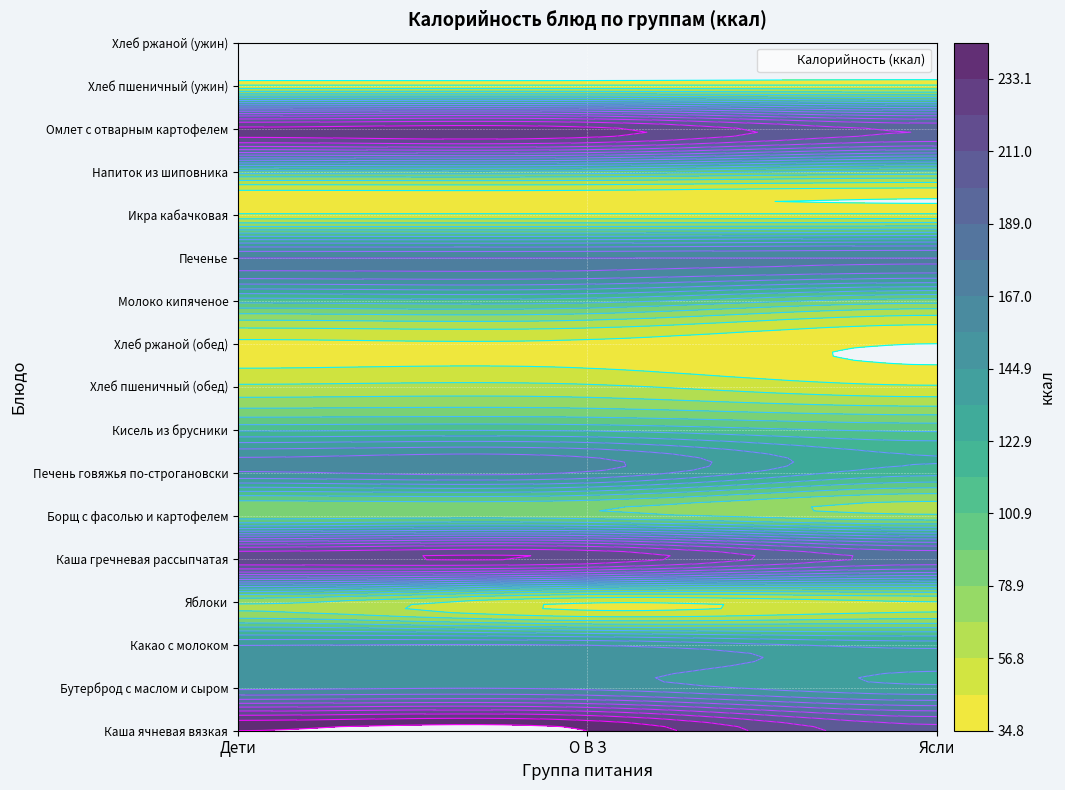

Reading left to right, extract all data points from this chart.

Каша ячневая вязкая: 0=244.1	1=244.1	2=203.4
Бутерброд с маслом и сыром: 0=153.0	1=153.0	2=136.0
Какао с молоком: 0=144.0	1=144.0	2=129.6
Яблоки: 0=70.5	1=47.0	2=56.4
Каша гречневая рассыпчатая: 0=219.3	1=219.3	2=185.6
Борщ с фасолью и картофелем: 0=83.5	1=83.5	2=69.6
Печень говяжья по-строгановски: 0=154.9	1=154.9	2=116.2
Кисель из брусники: 0=109.4	1=109.4	2=98.5
Хлеб пшеничный (обед): 0=58.8	1=58.8	2=47.0
Хлеб ржаной (обед): 0=43.5	1=43.5	2=34.8
Молоко кипяченое: 0=106.0	1=106.0	2=84.8
Печенье: 0=166.8	1=166.8	2=166.8
Икра кабачковая: 0=47.6	1=47.6	2=47.6
Напиток из шиповника: 0=97.0	1=97.0	2=87.3
Омлет с отварным картофелем: 0=224.7	1=224.7	2=198.3
Хлеб пшеничный (ужин): 0=47.0	1=47.0	2=47.0
Хлеб ржаной (ужин): 0=34.8	1=34.8	2=34.8